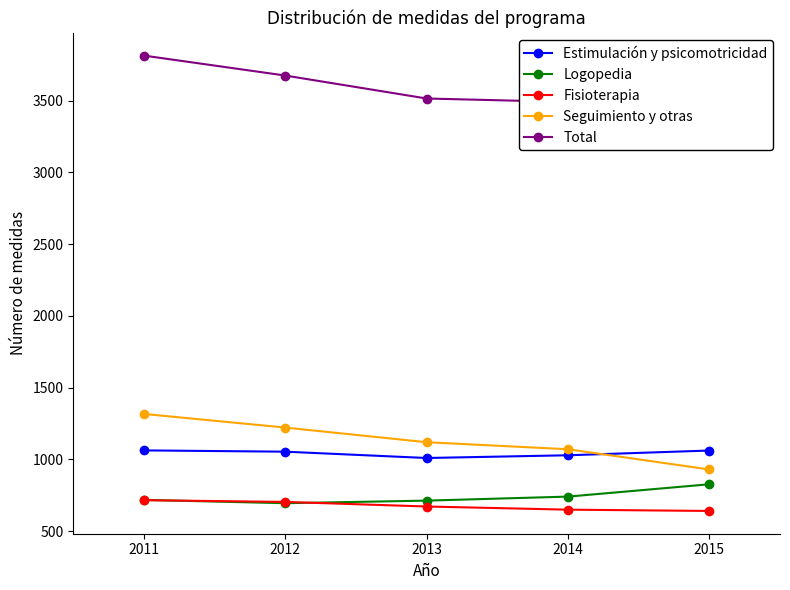

Read the Estimulación y psicomotricidad value at 2013.

1010